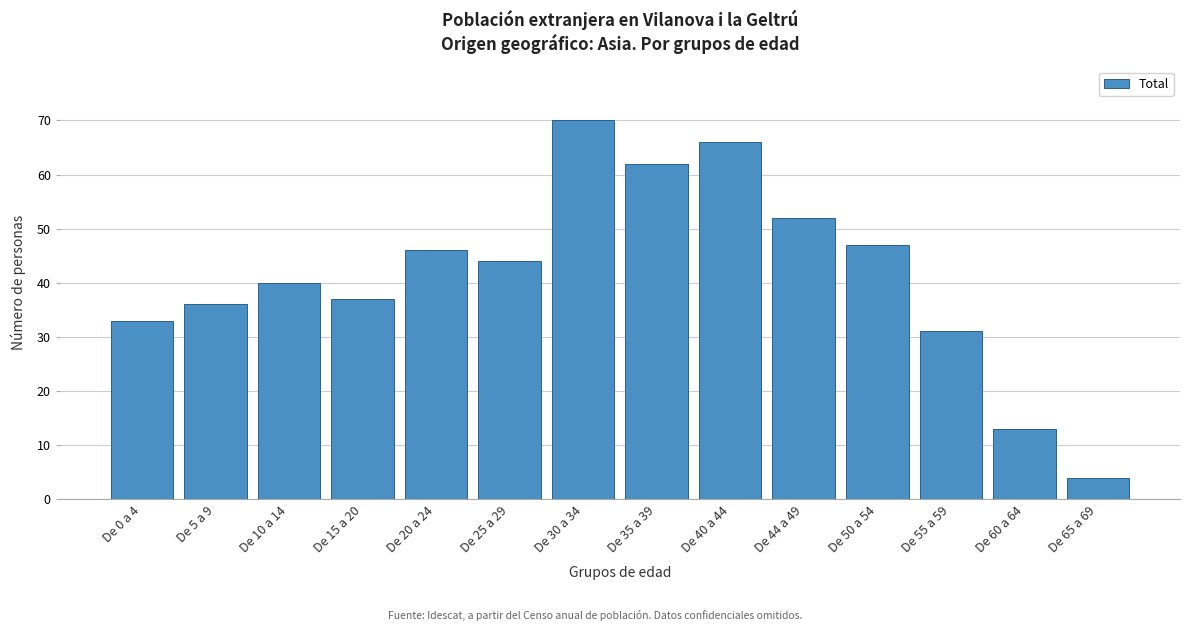

Reading left to right, transcribe all the data shown in this chart.

33	36	40	37	46	44	70	62	66	52	47	31	13	4